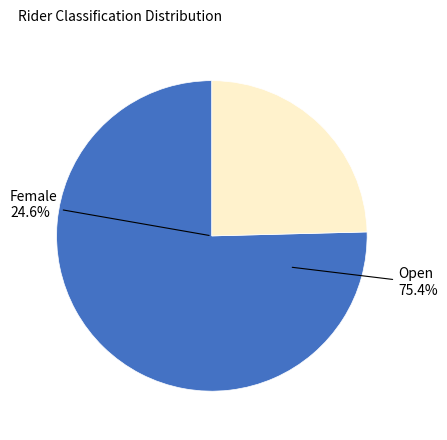

To the nearest percent, what is the combined percentage of Open and Female?

100%